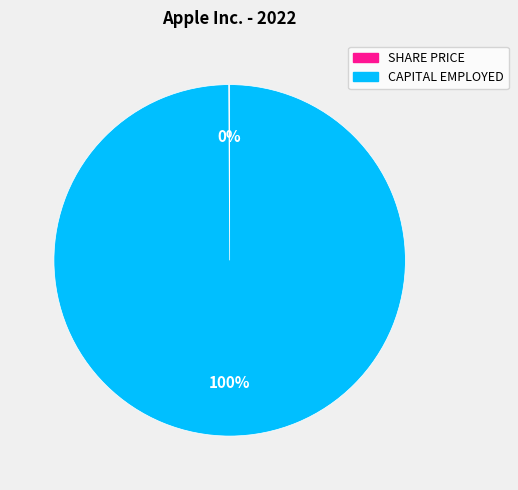

Which slice represents more than half of the pie?

CAPITAL EMPLOYED